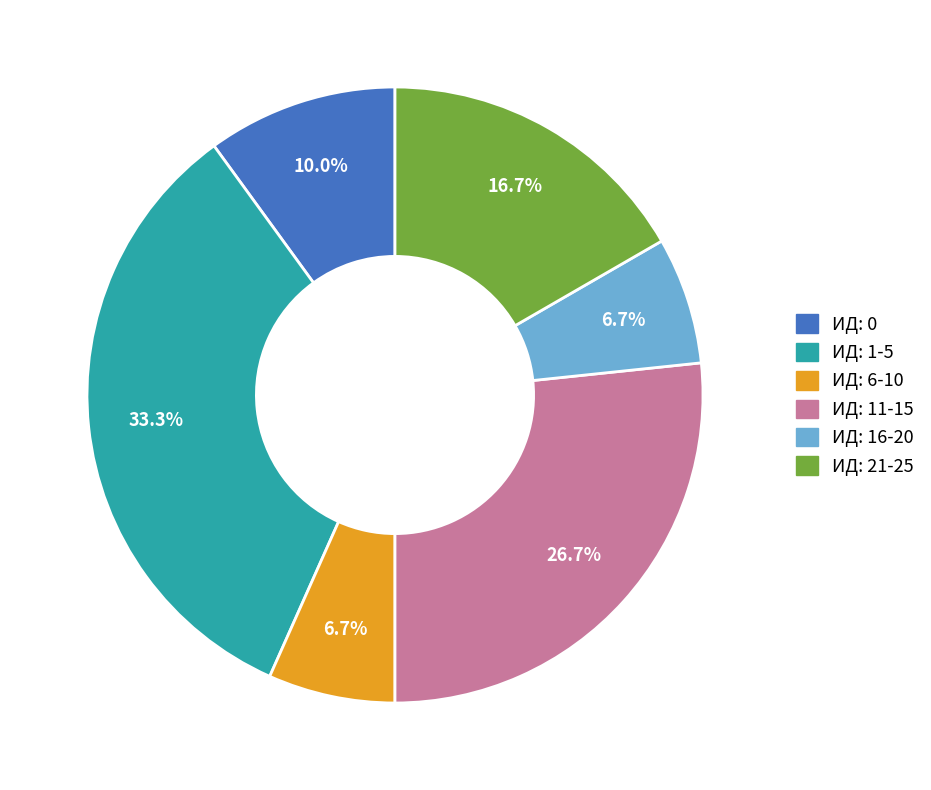

Is there any slice that represents more than half of the pie?

No